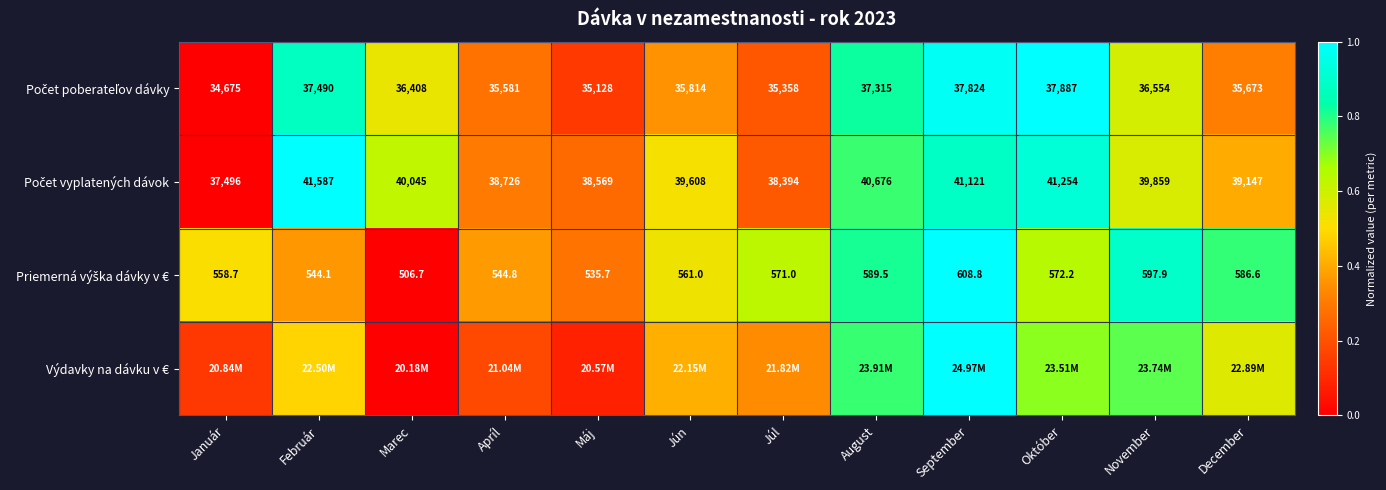

At how many categories does at least one series exceed 0?

12